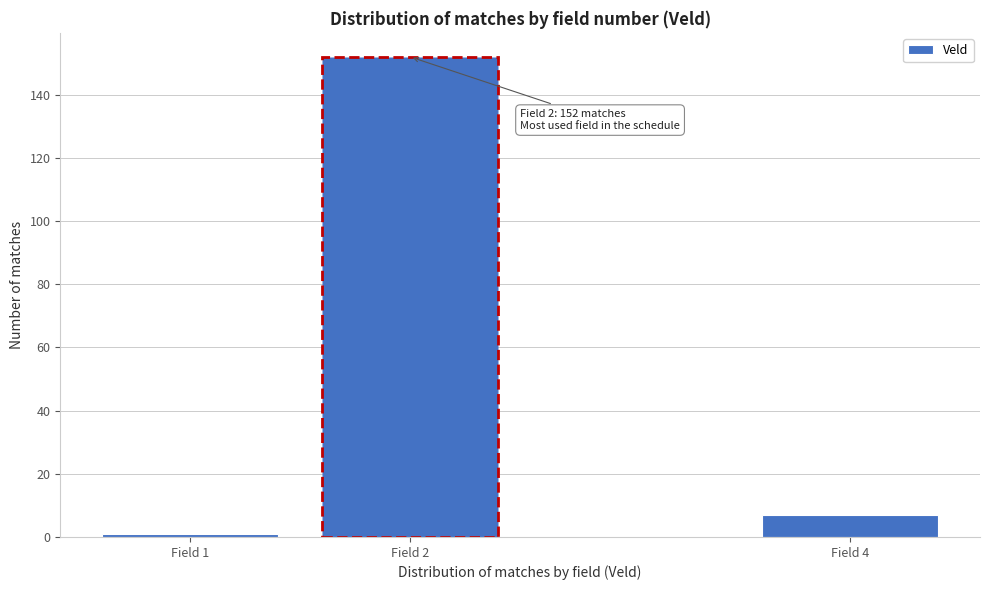

Reading left to right, extract all data points from this chart.

1	152	7